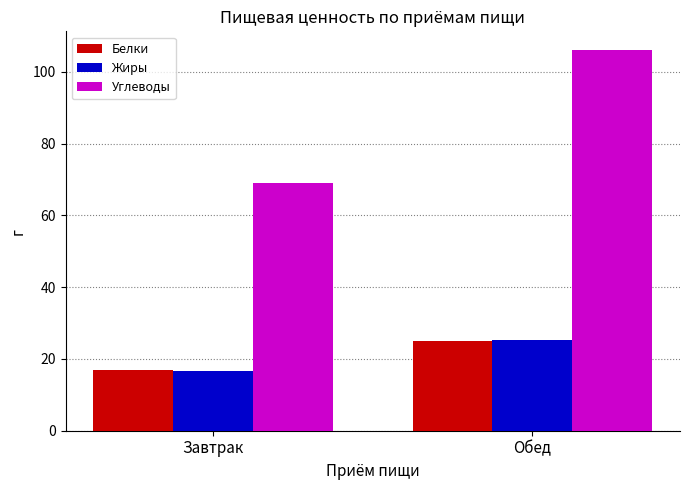

How many data points does each series have?

2